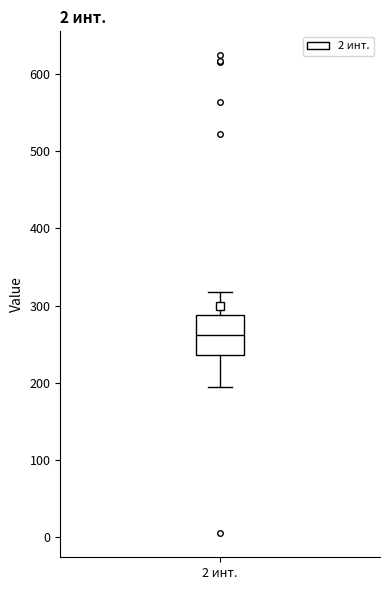

Where is the lower edge of the box for 2 инт. on the y-axis? The values are not printed on the chart, so give them approximately, as read against the axis.

240